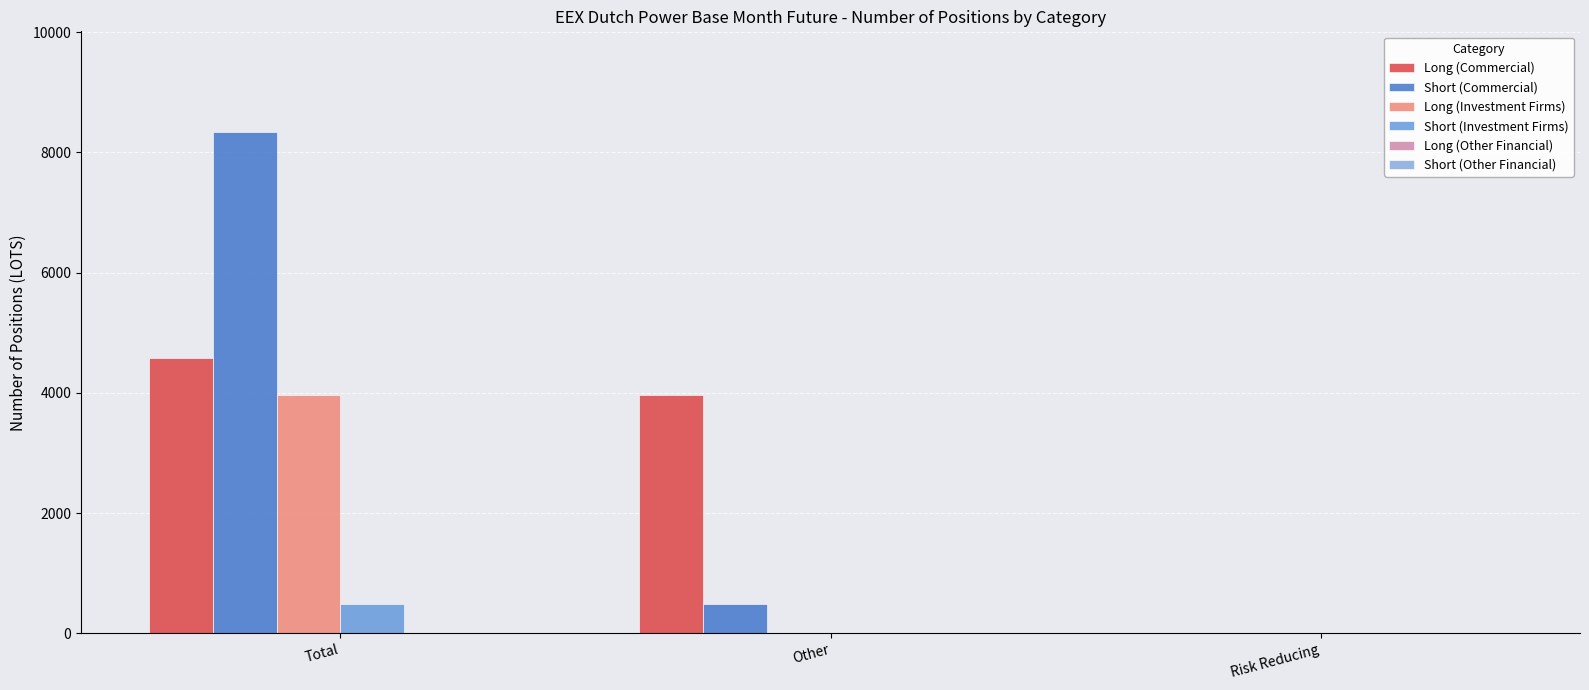

What is the label of the 2nd bar from the left?

Other